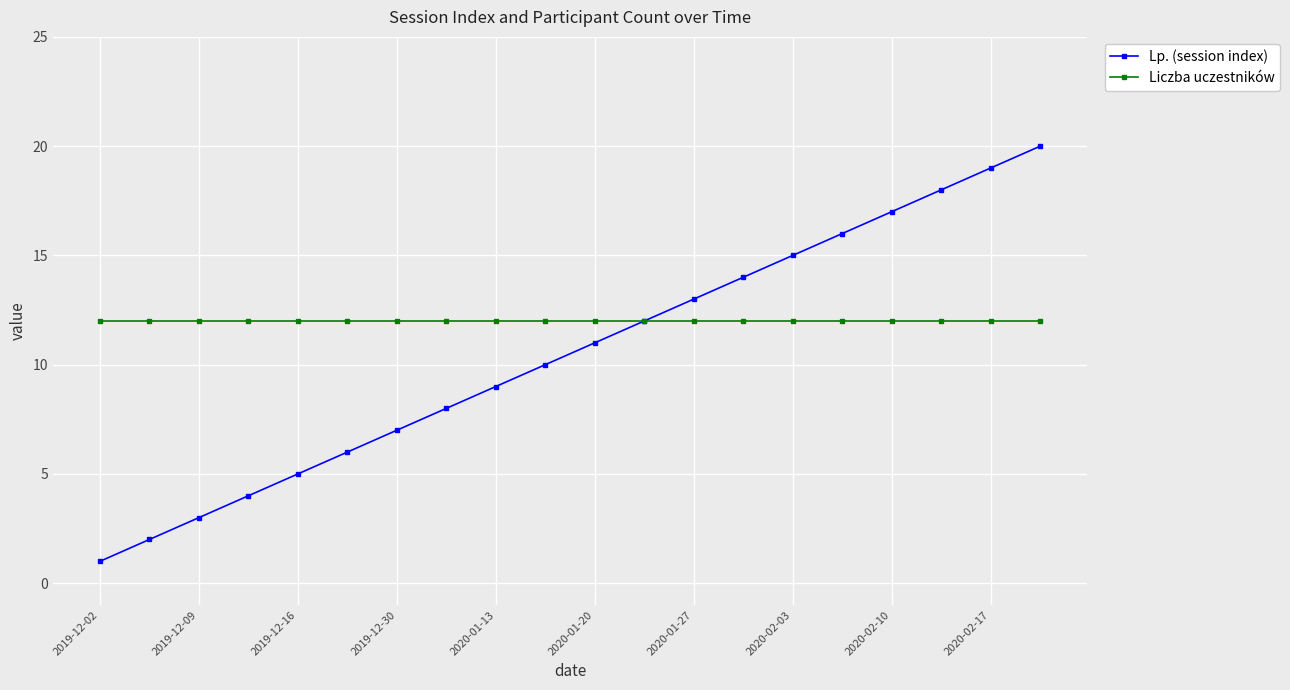

How many lines are shown in the chart?

2